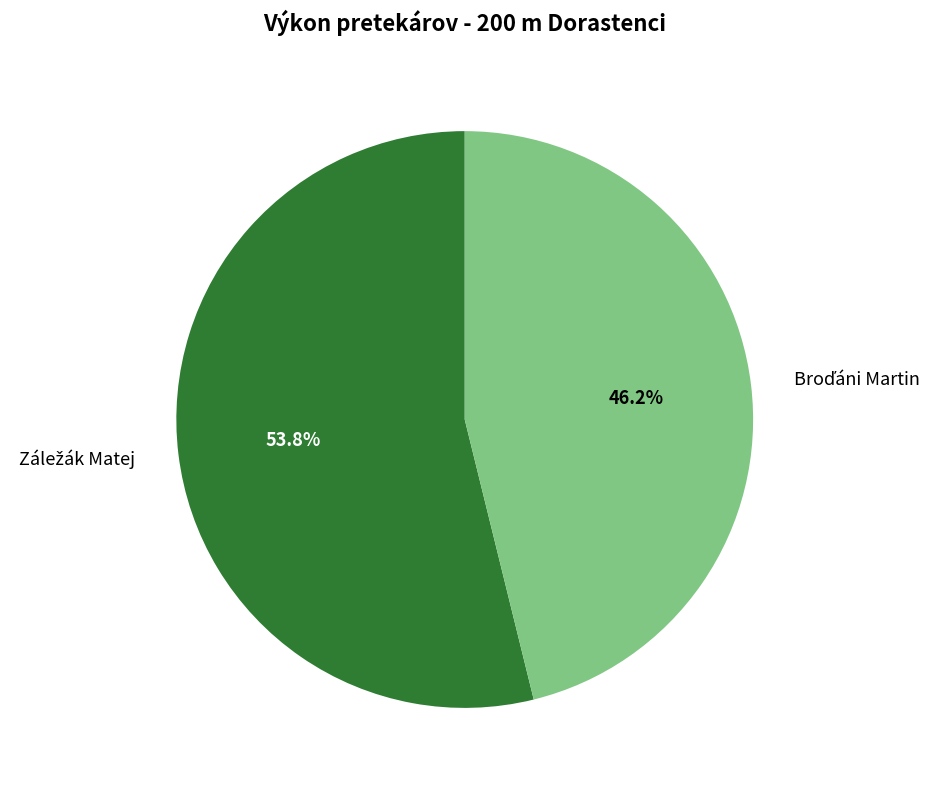

Does any single category account for the majority?

Yes